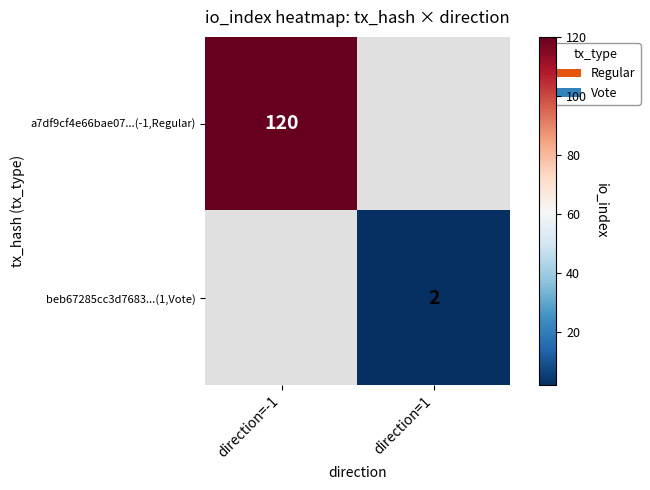

The value of beb67285cc3d7683...(1,Vote) at direction=1 is 2. True or false?

True